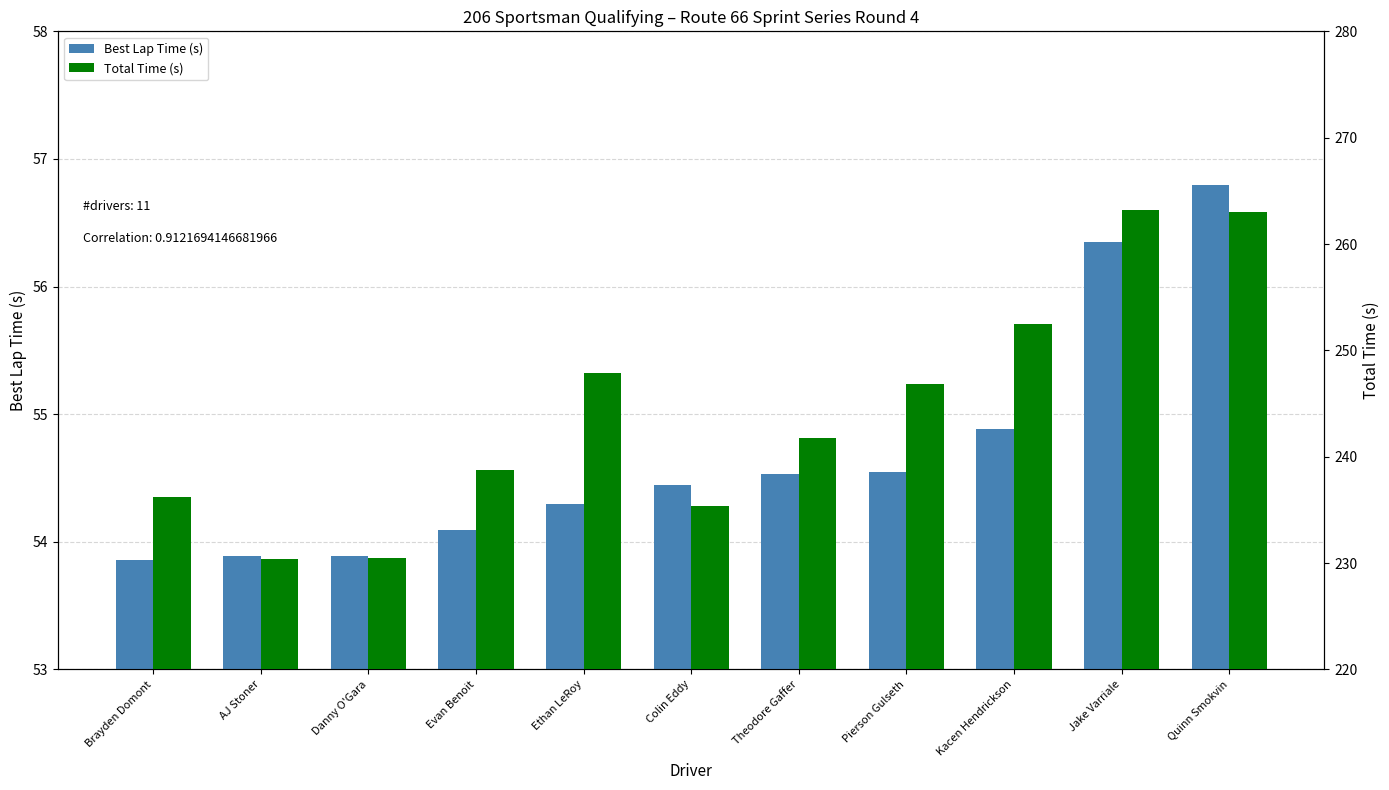

Reading left to right, transcribe all the data shown in this chart.

Best Lap Time (s): 53.9	53.9	53.9	54.1	54.3	54.4	54.5	54.5	54.9	56.4	56.8
Total Time (s): 236.3	230.4	230.5	238.8	247.8	235.3	241.7	246.9	252.5	263.2	263.0